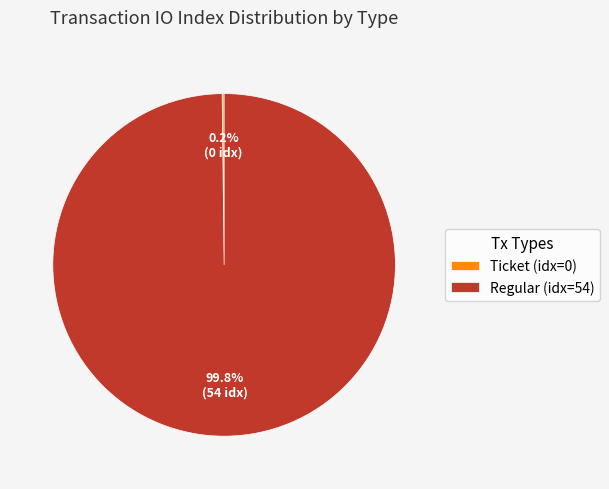

Which slice represents more than half of the pie?

Regular (idx=54)